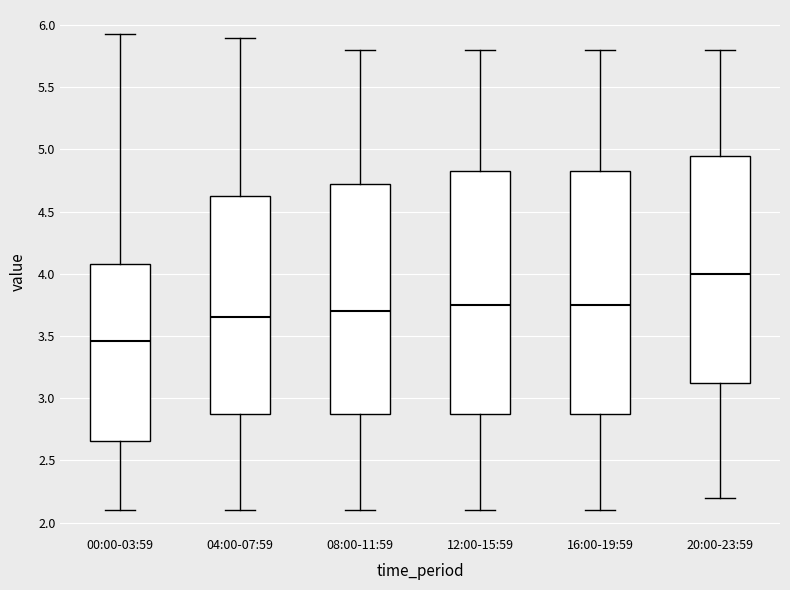

Reading left to right, transcribe this box plot: for each box, give where its median line is, the range the box spans, and where its two whiskers end, as read against the y-axis. The values are not printed on the chart, so give them approximately, as read against the axis.

00:00-03:59: median 3.45, box 2.65 to 4.10, whiskers 2.10 to 5.95
04:00-07:59: median 3.65, box 2.90 to 4.65, whiskers 2.10 to 5.90
08:00-11:59: median 3.70, box 2.90 to 4.75, whiskers 2.10 to 5.80
12:00-15:59: median 3.75, box 2.90 to 4.85, whiskers 2.10 to 5.80
16:00-19:59: median 3.75, box 2.90 to 4.85, whiskers 2.10 to 5.80
20:00-23:59: median 4.00, box 3.15 to 4.95, whiskers 2.20 to 5.80